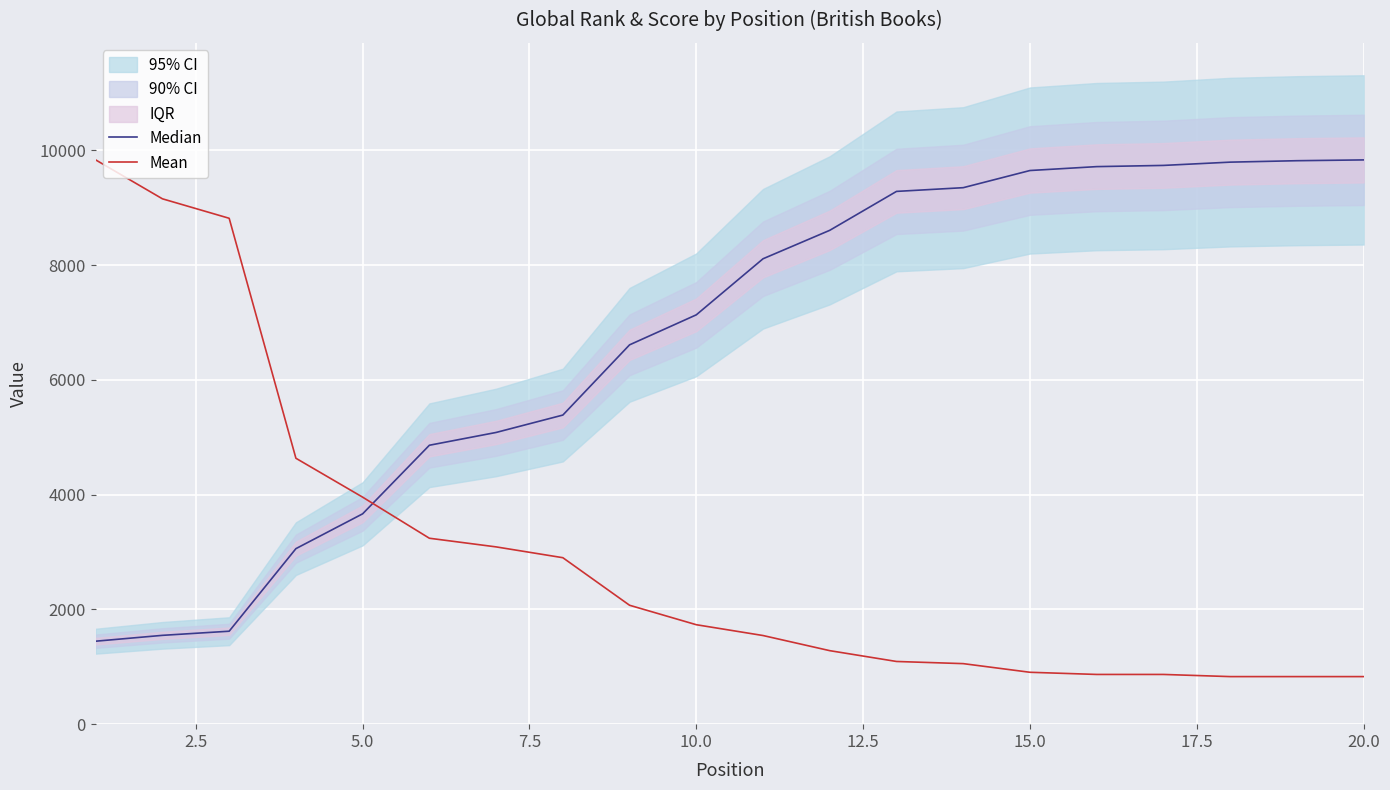

What is the difference between the second highest and second lowest values in the Median series?

8272.0